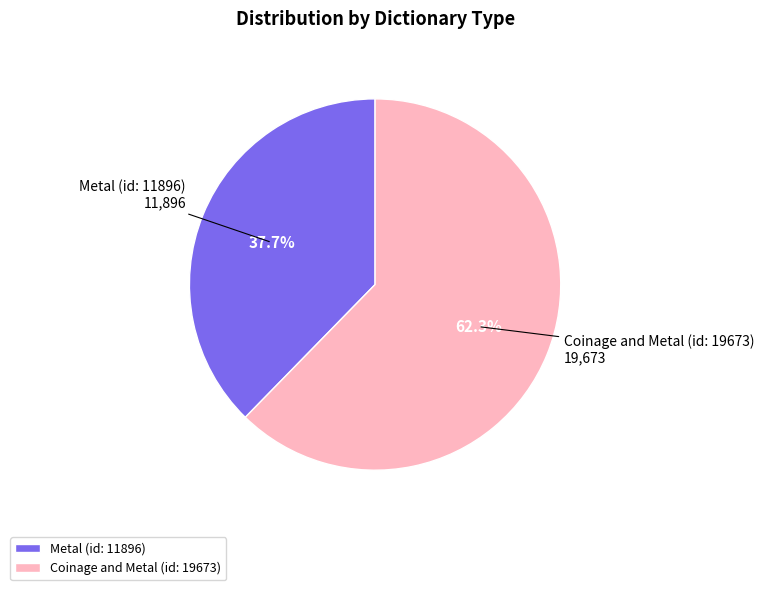

Which slice is the largest?

Coinage and Metal (id: 19673)